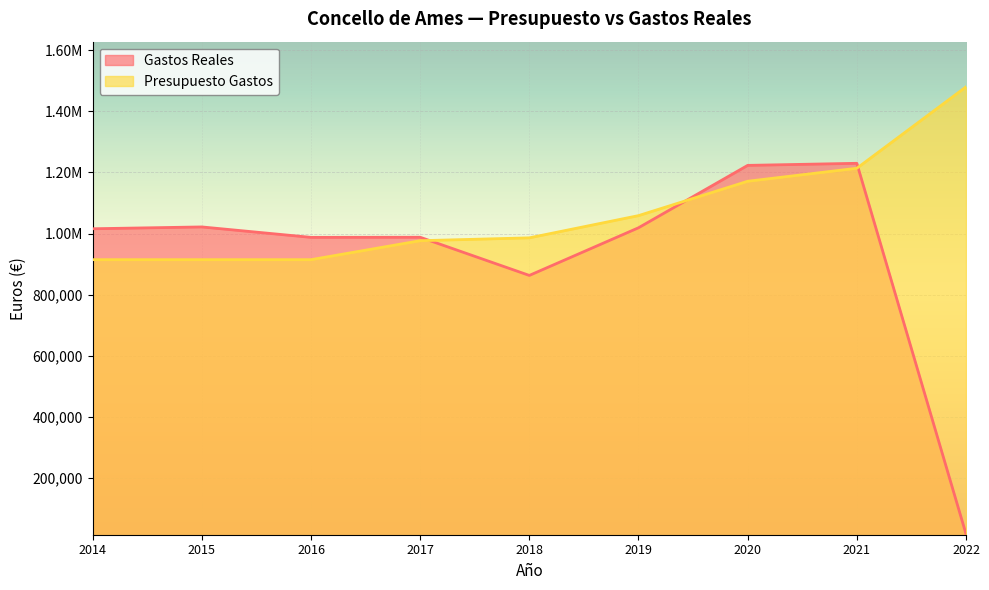

At which category does Gastos Reales reach its first local valley?

2016